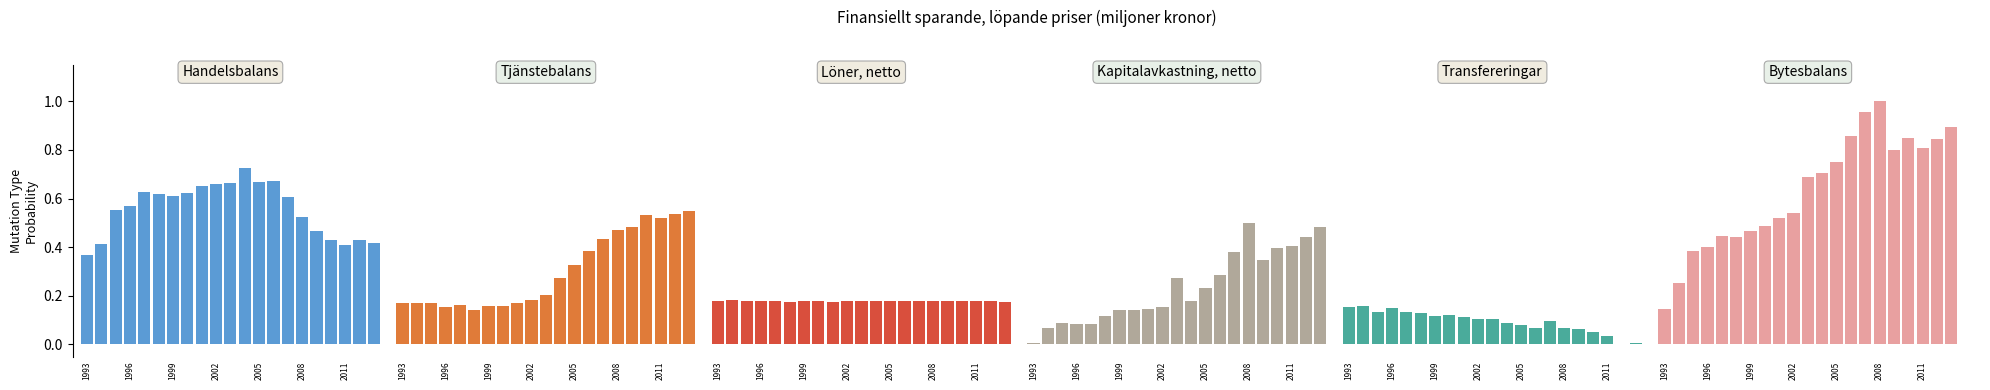

How many bars are there in total?

126